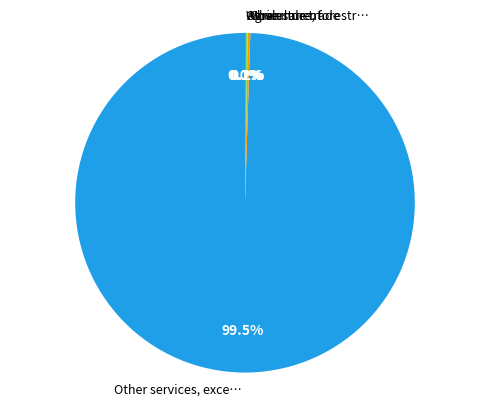

To the nearest percent, what is the average slice percentage?

20%